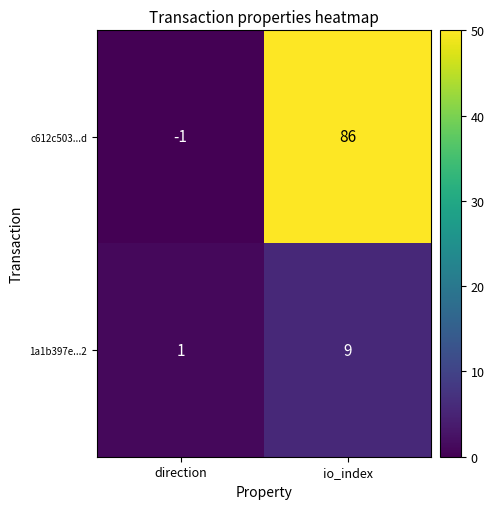

What is the difference between the highest and lowest values at io_index?

77